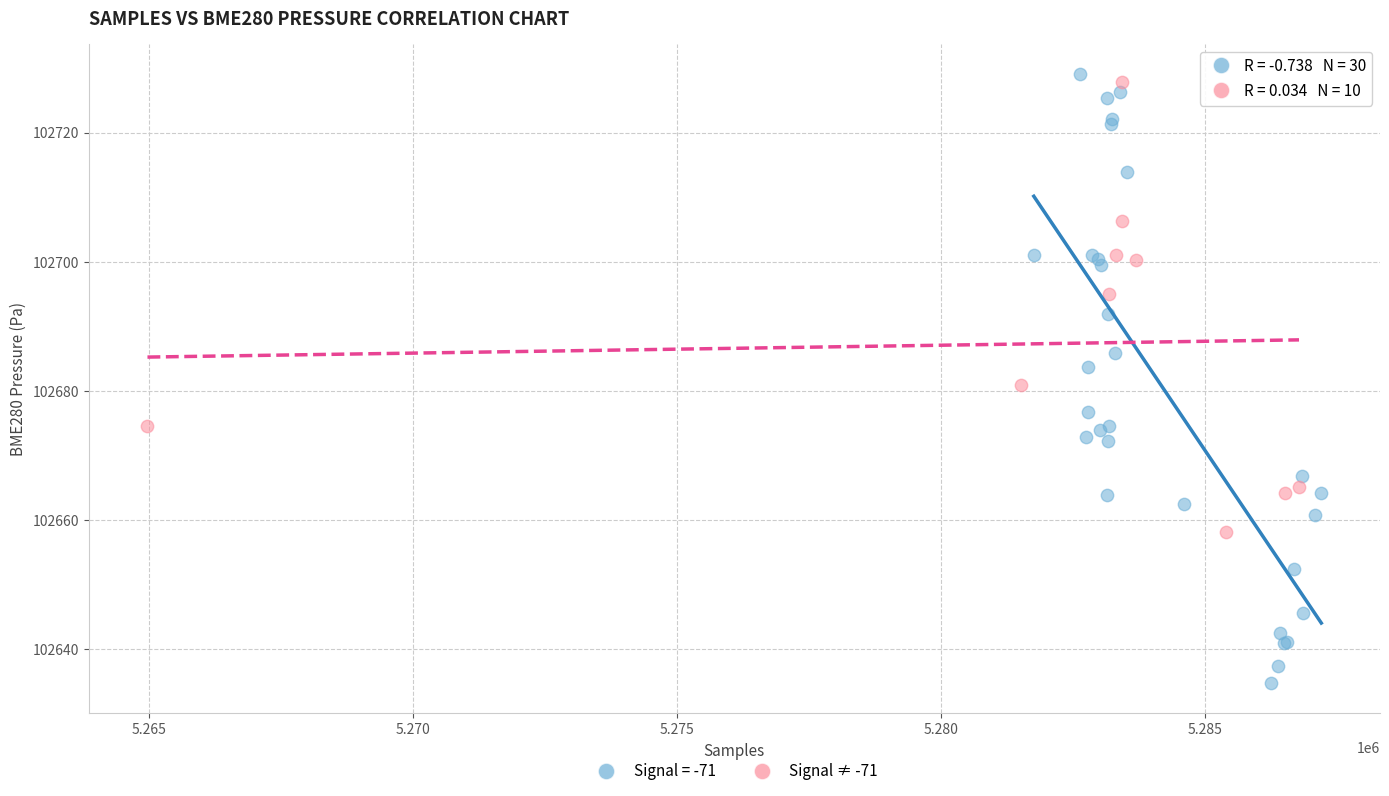

Which series reaches the minimum Y coordinate?

Signal = -71